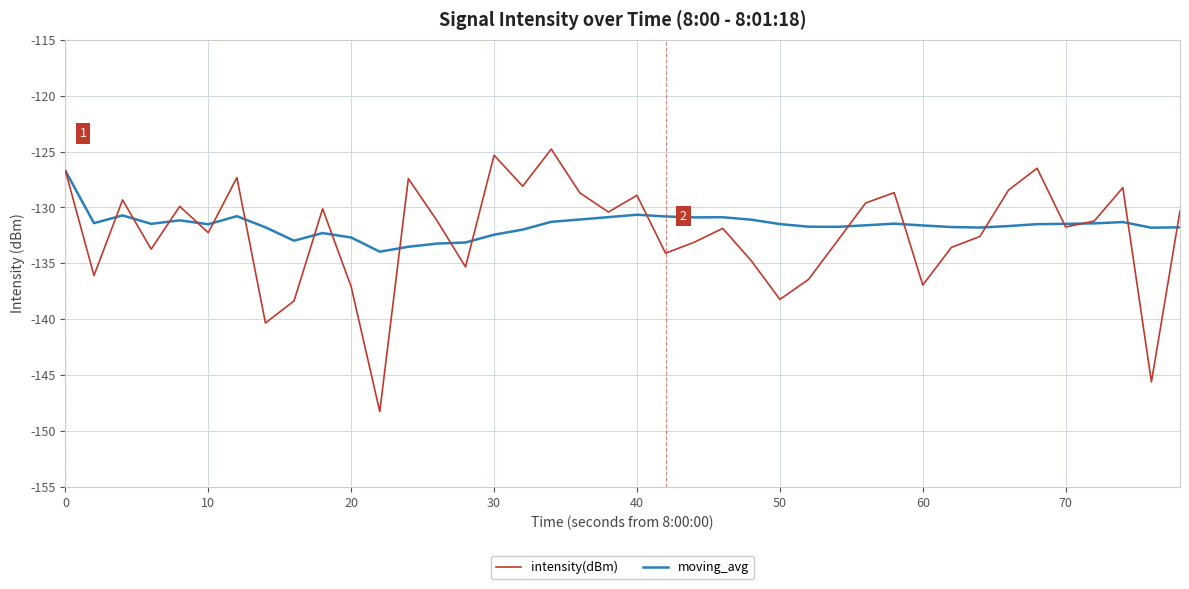

List the series in order of their peak value, lowest first.

moving_avg, intensity(dBm)